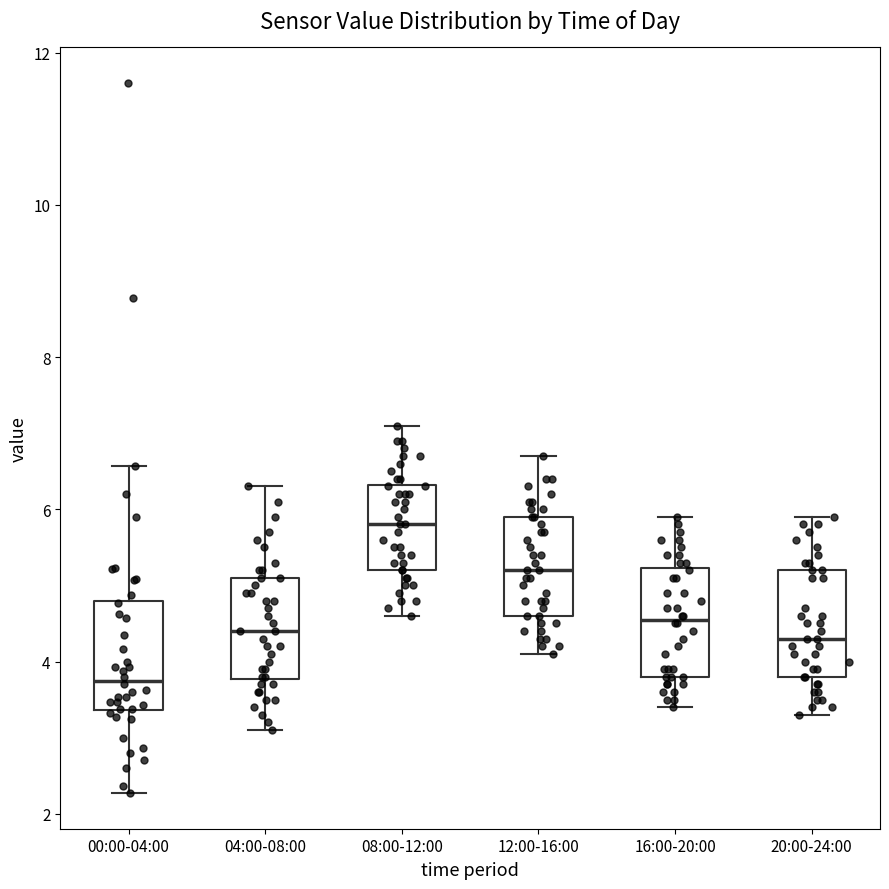

Where does the upper whisker of the box for 00:00-04:00 end on the y-axis? The values are not printed on the chart, so give them approximately, as read against the axis.

6.6